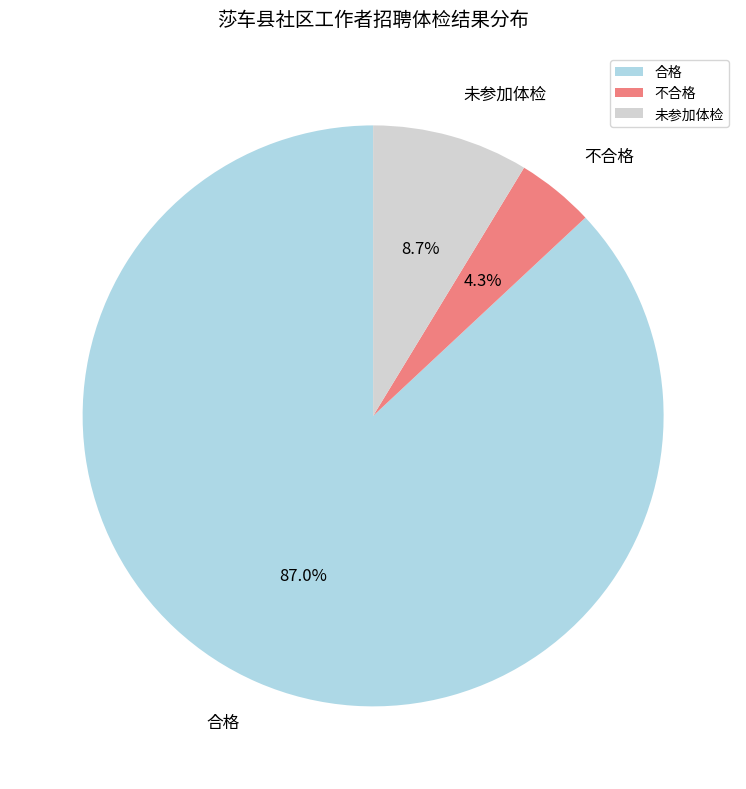

What is the ratio of the value at 合格 to the value at 未参加体检?

10.0